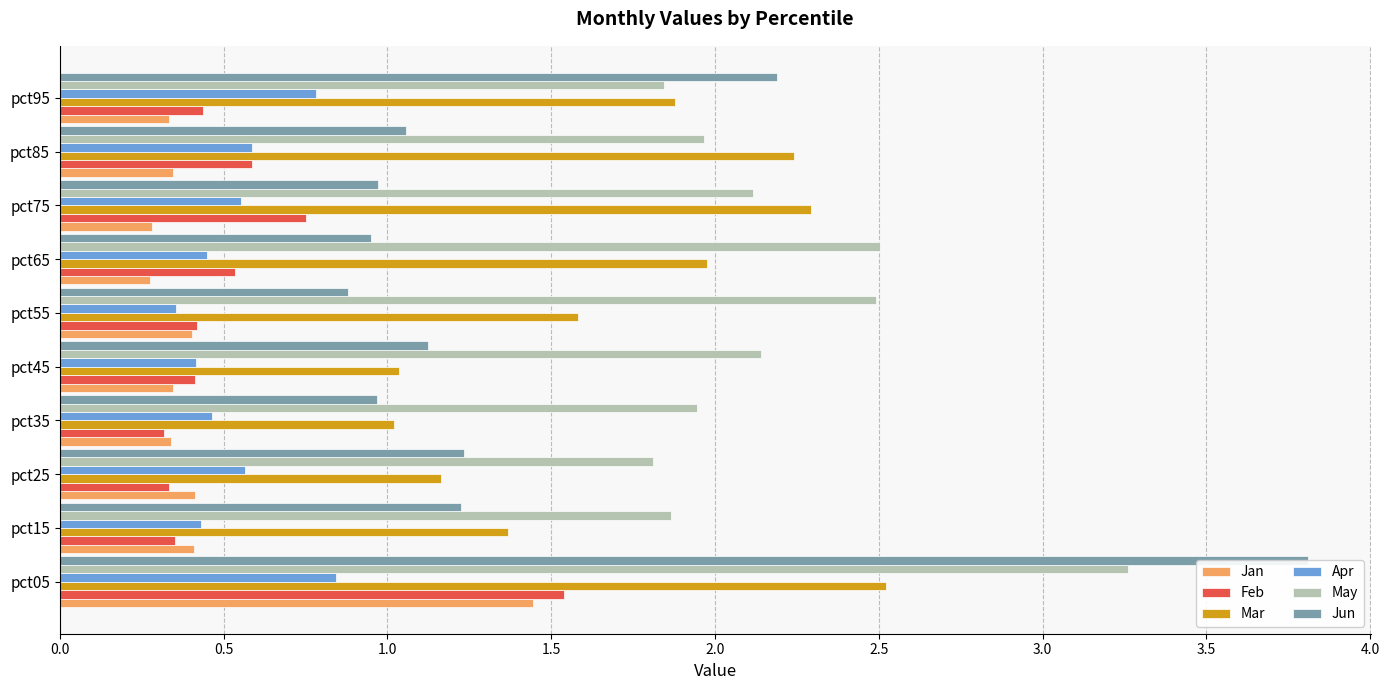

What is the difference between the maximum and minimum values in the Apr series?

0.5